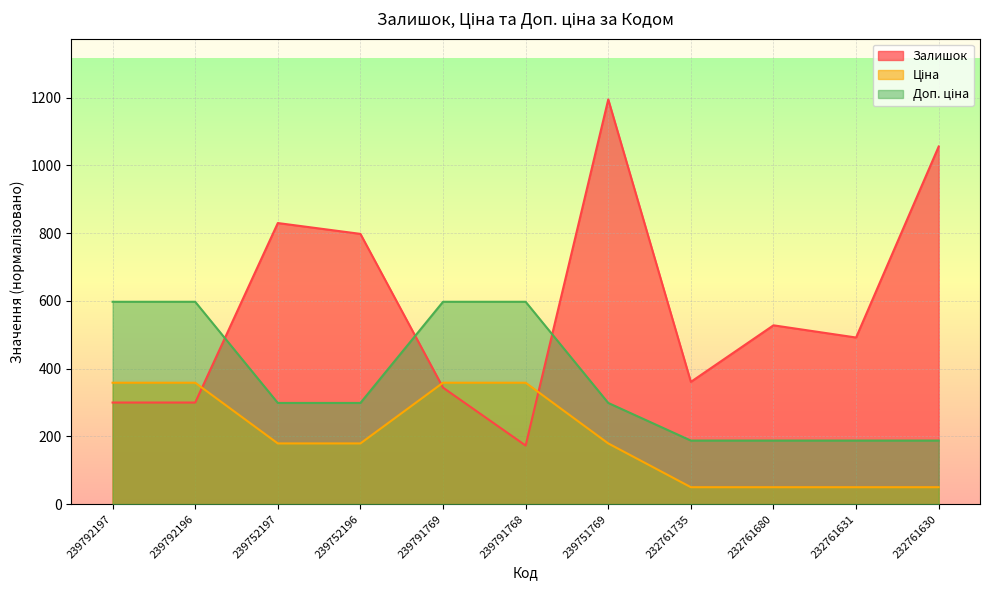

What is the total value across all series at 232761631?

729.7